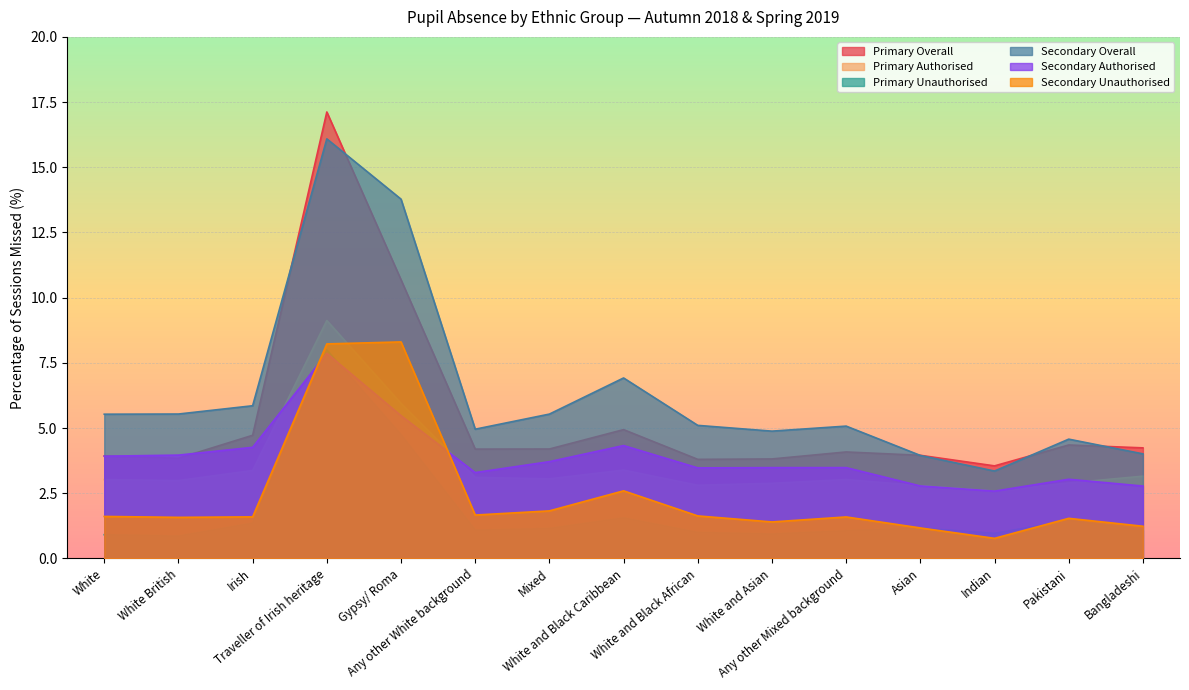

What is the difference between the maximum and minimum values in the Primary Authorised series?

6.5